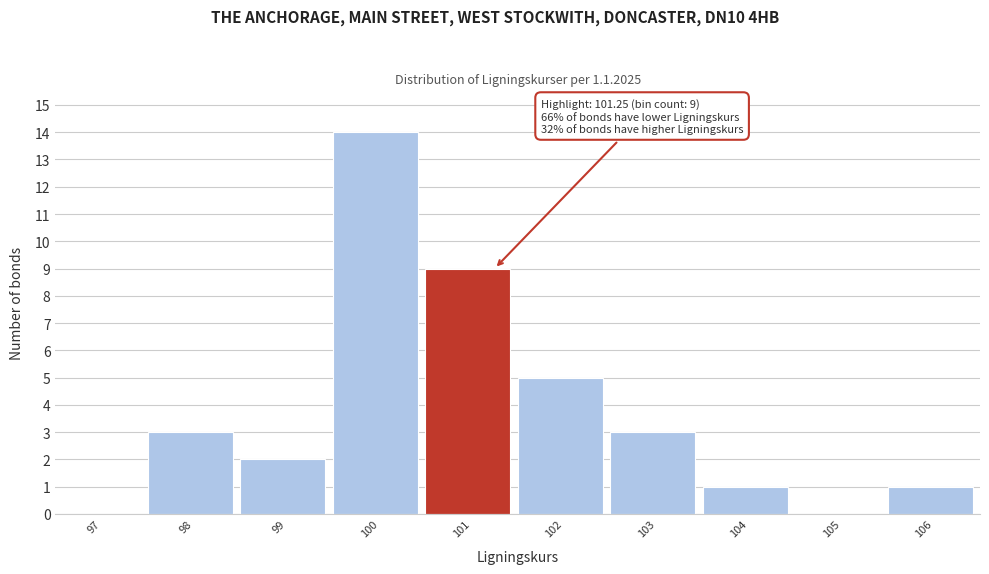

Over which range of the x-axis is the bar tallest?

99.5 to 100.5